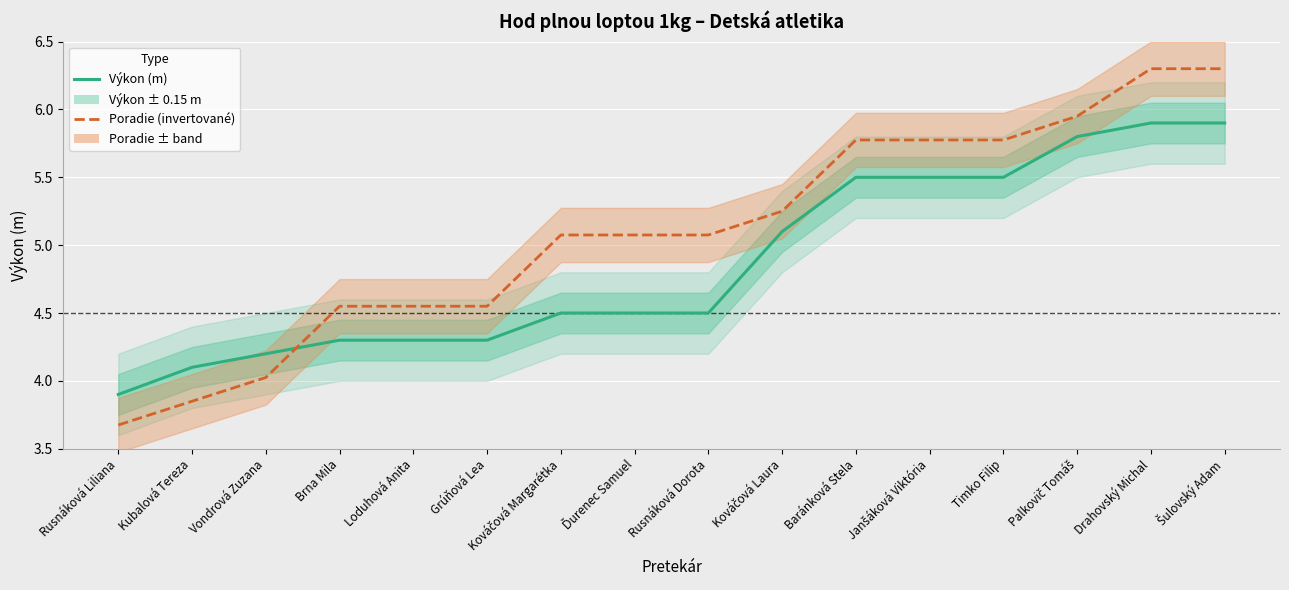

Where is Poradie (invertované) nearest to the value 4?

Vondrová Zuzana